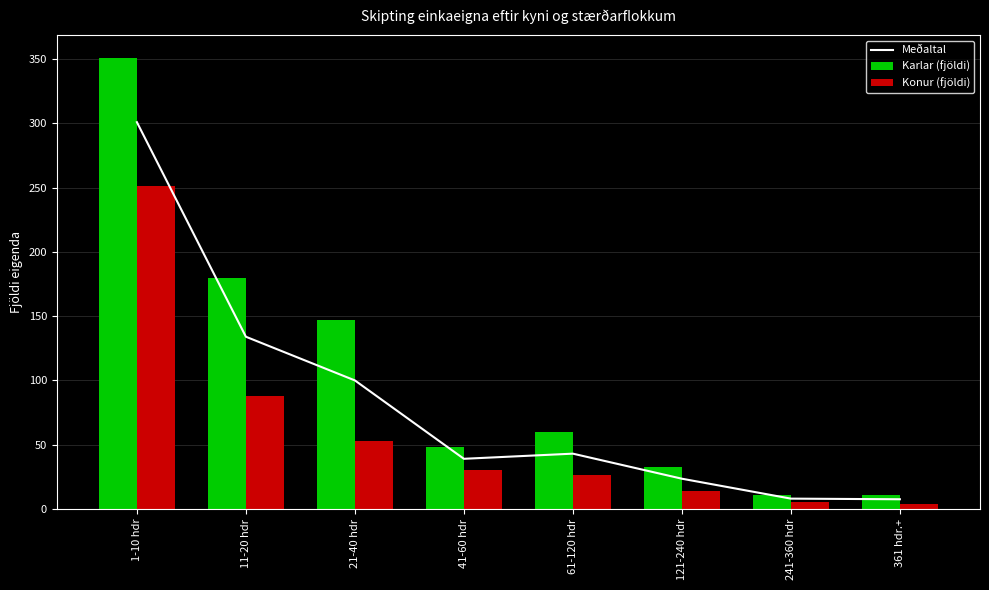

Where is Karlar (fjöldi) nearest to the value 181?

11-20 hdr